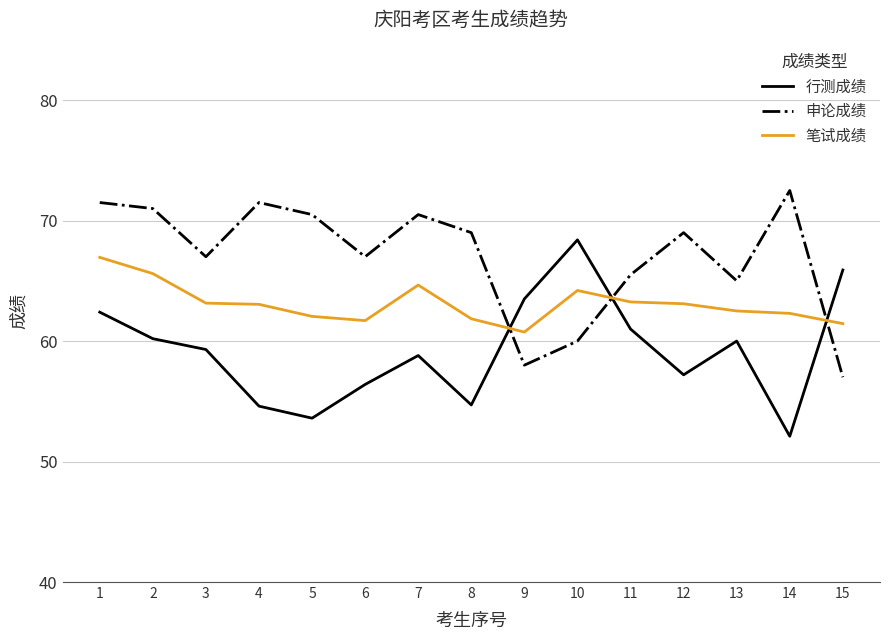

True or false: 笔试成绩 has a value of 63.1 at 12.

True